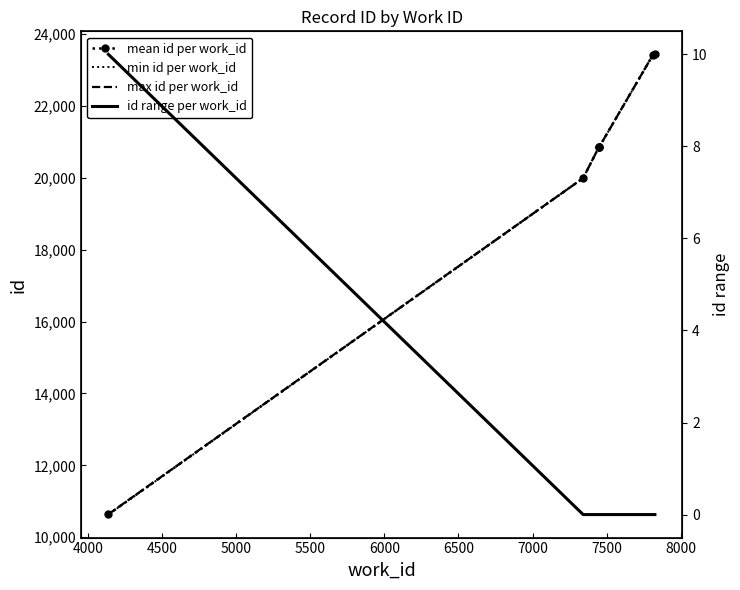

What is the value of the min id per work_id point at the 4th from the left?

20859.0